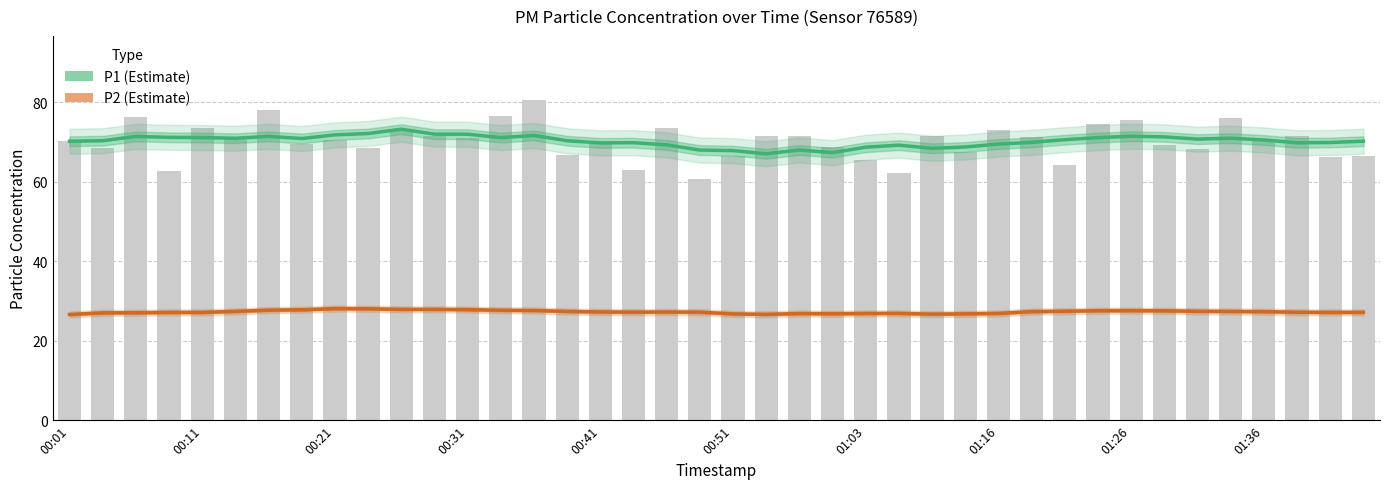

What is the difference between the maximum and minimum values in the P2 (Estimate) series?

1.5